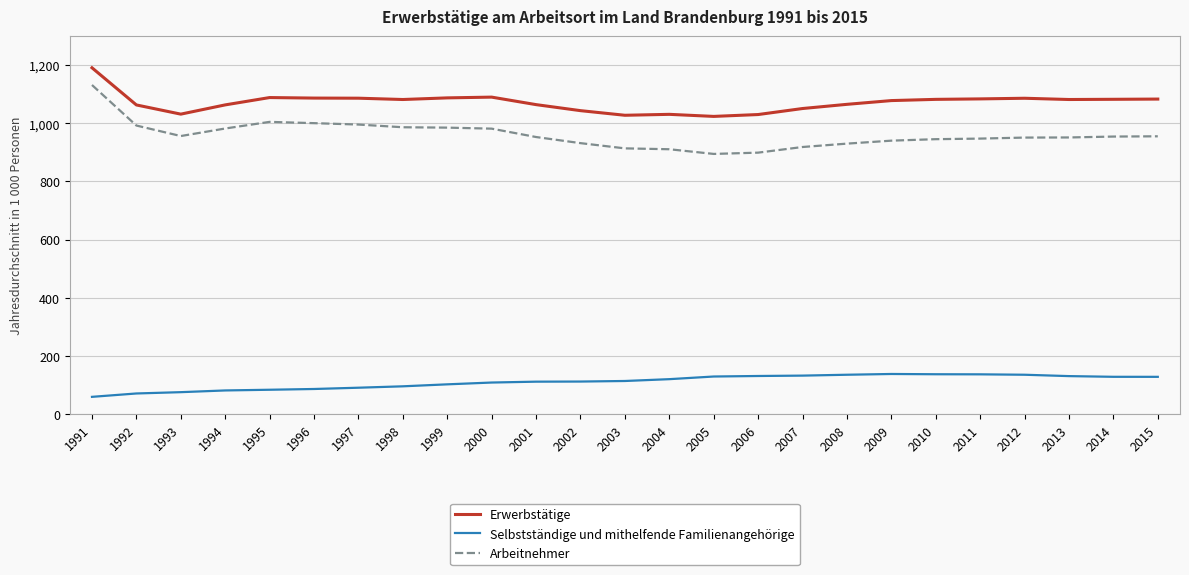

What is the difference between the maximum and minimum values in the Erwerbstätige series?

167.2